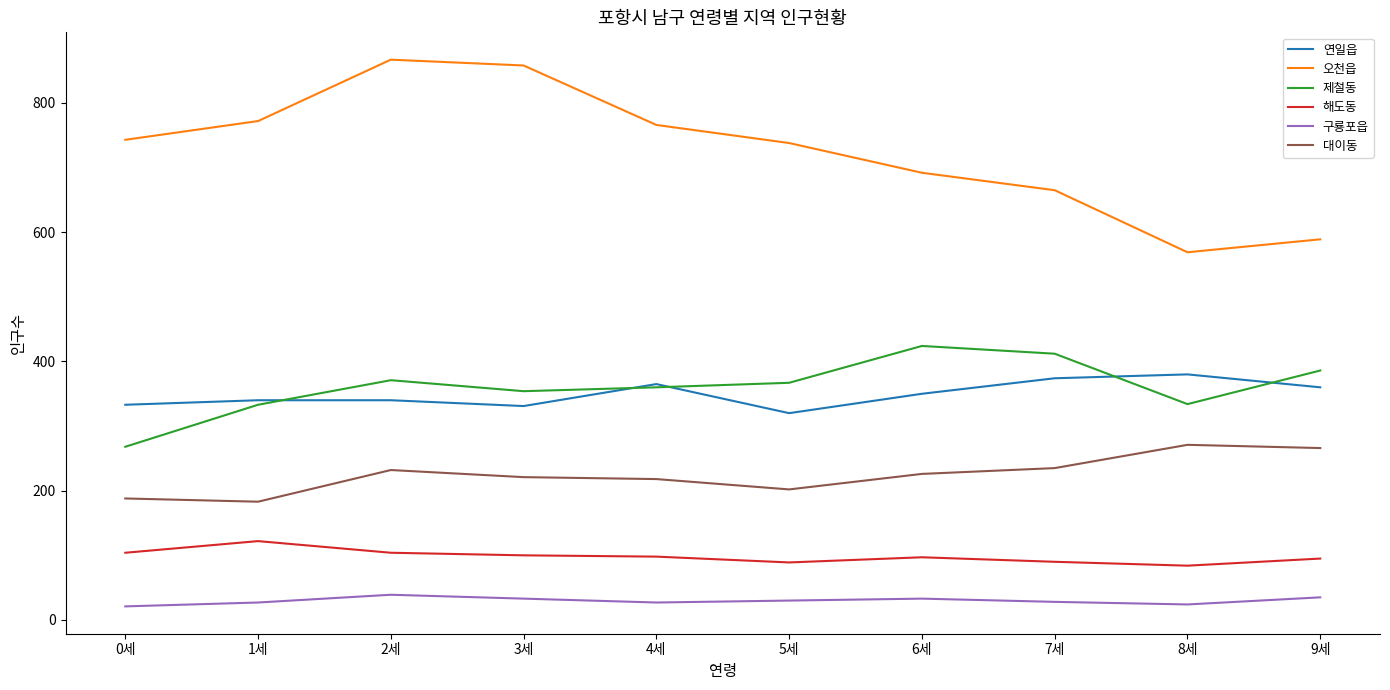

What is the average value of the 해도동 series?

98